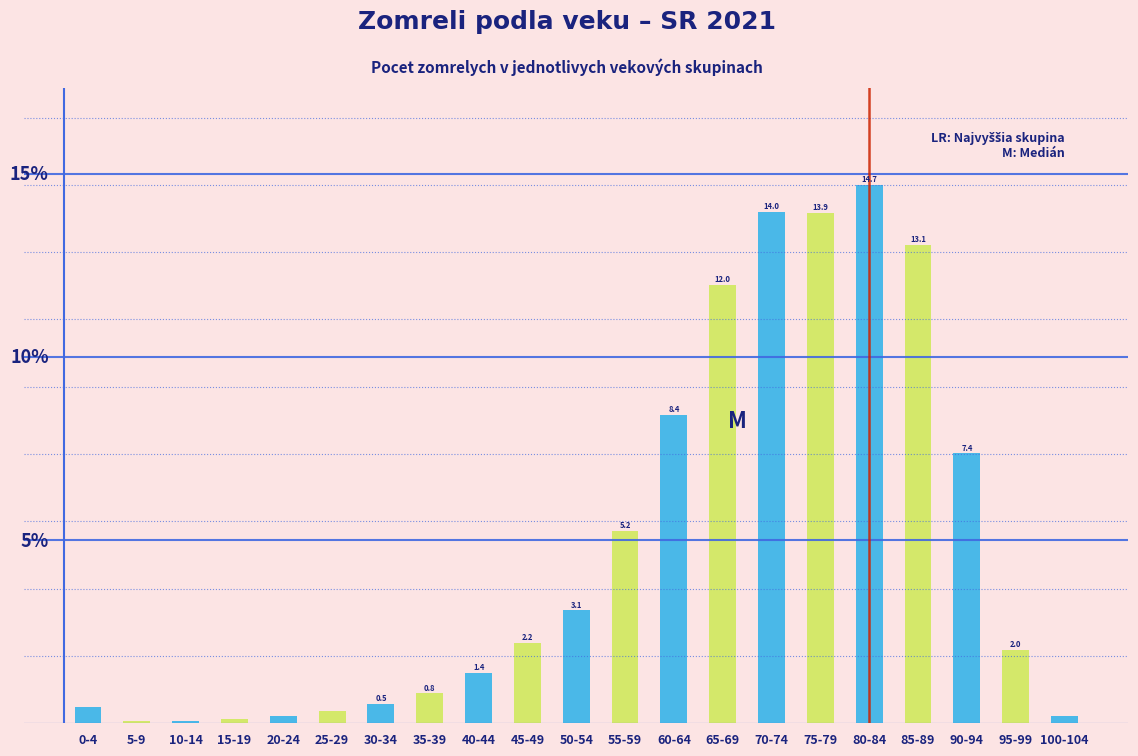

Between 35-39 and 100-104, which is larger?

35-39